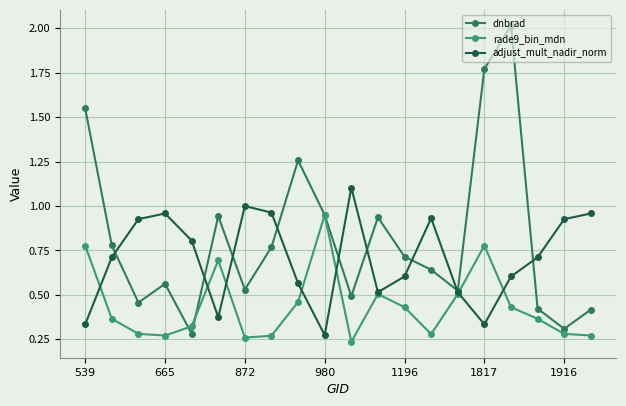

At how many categories does at least one series exceed 0?

20